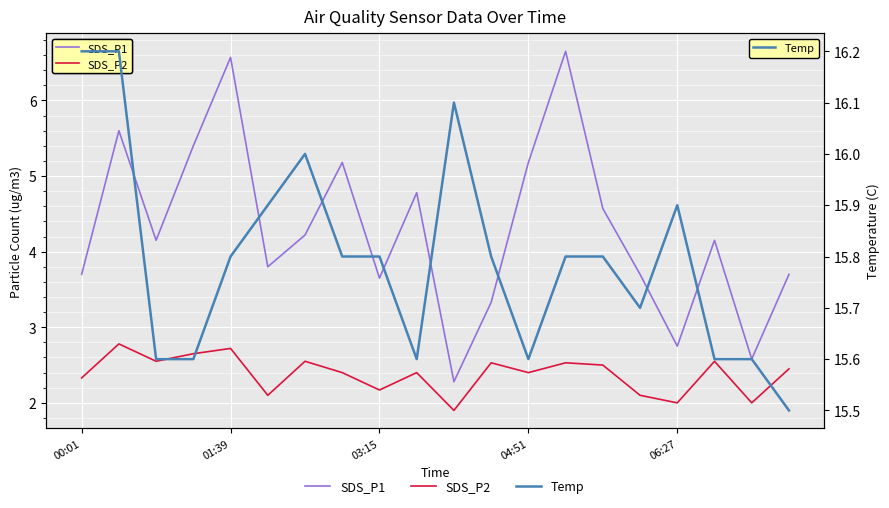

What is the spread (max minus min) of values at 01:39?

13.1